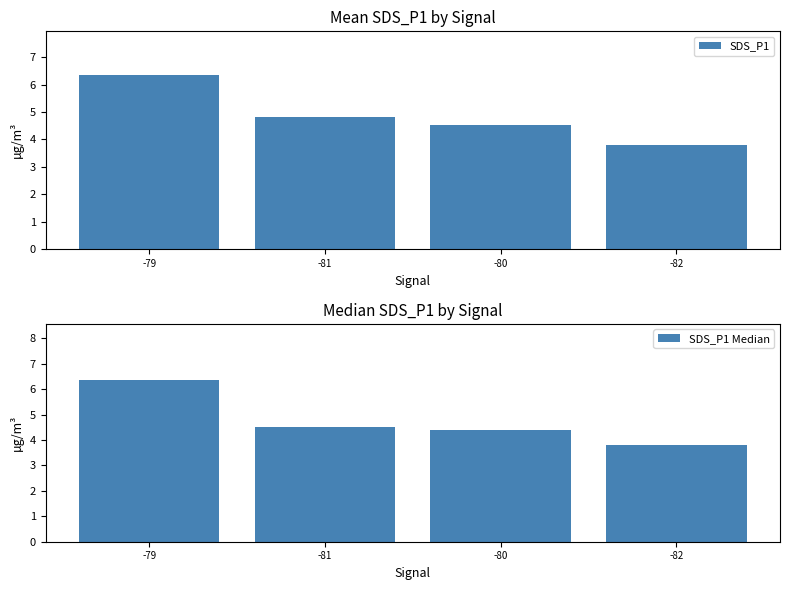

What is the difference between the second highest and minimum values in the SDS_P1 Median series?

0.7